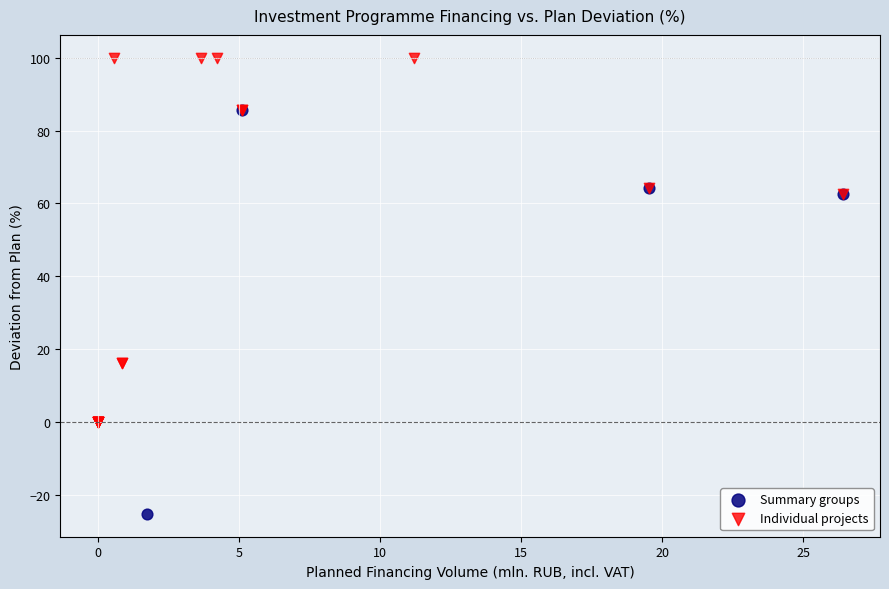

Which series contains the lowest Y value?

Summary groups